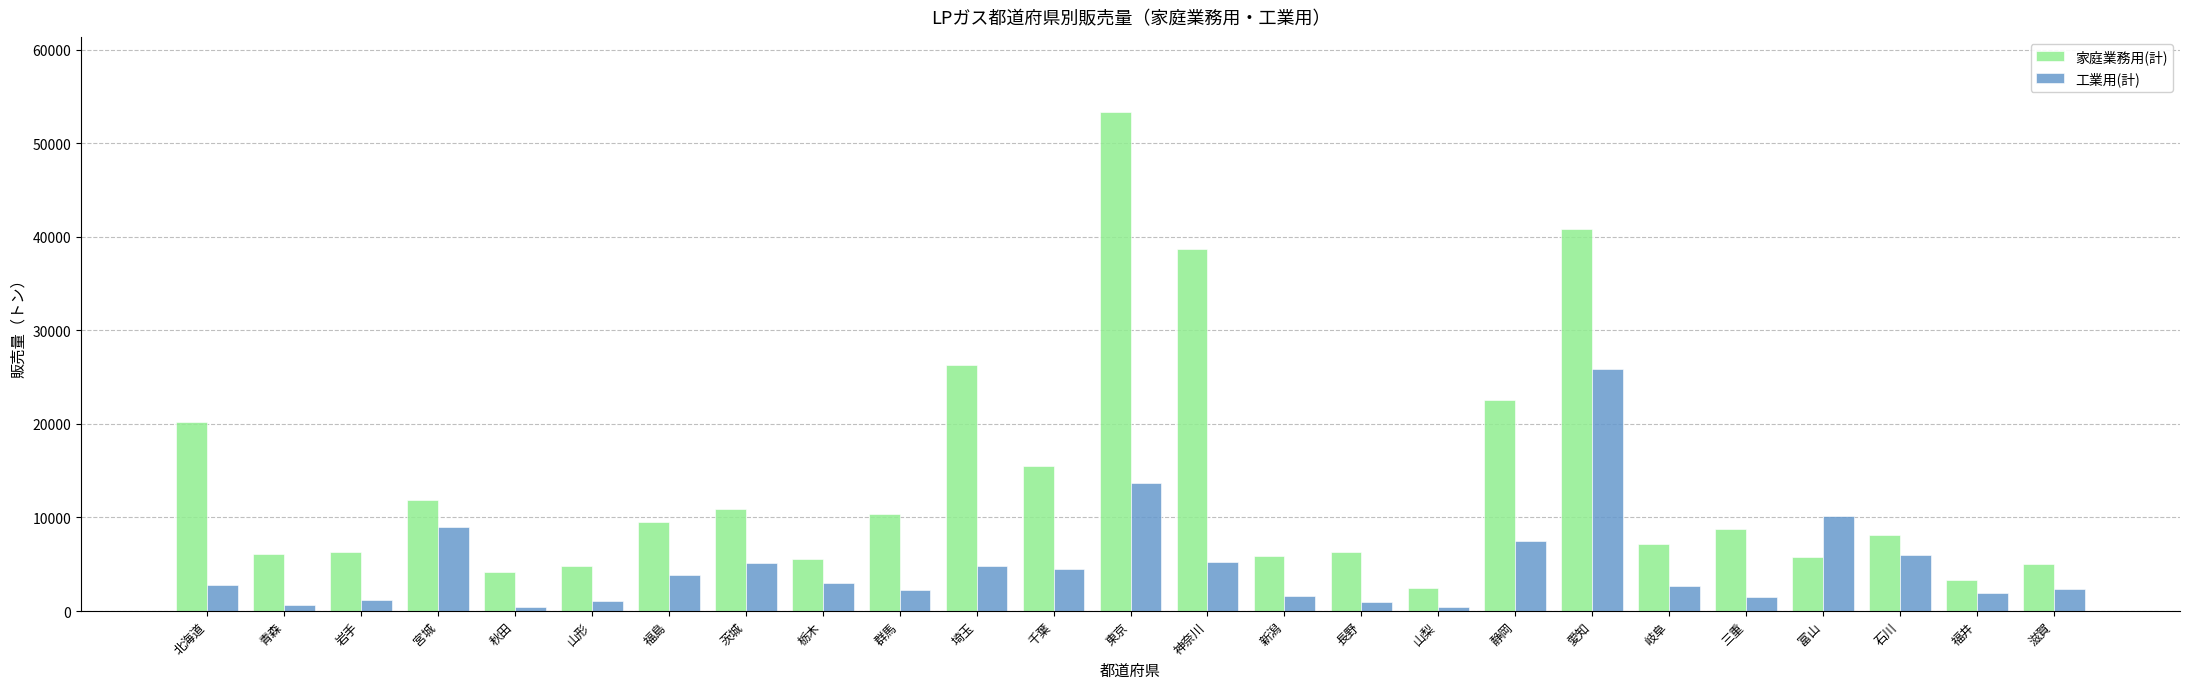

What is the highest value of the 工業用(計) series?

25901